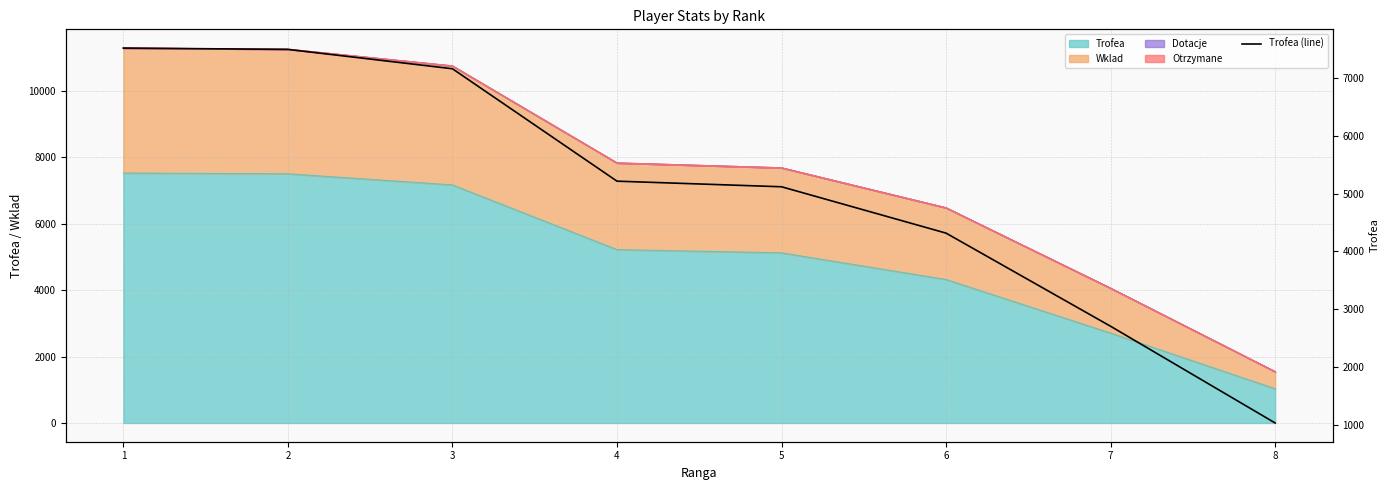

List the labels in order of value, largest first.

1, 2, 3, 4, 5, 6, 7, 8